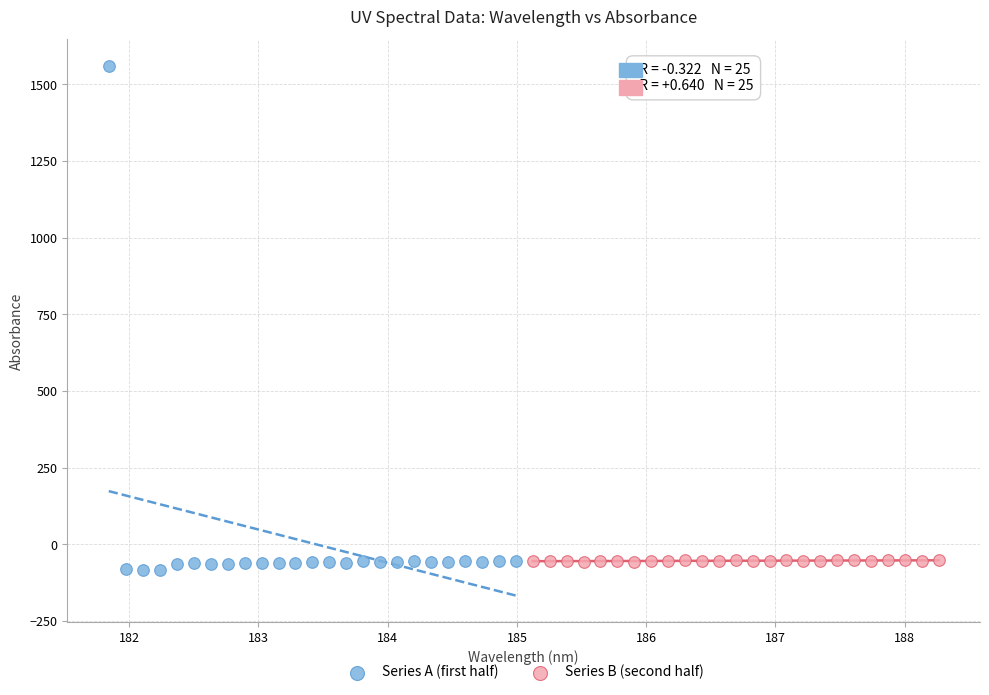

Which series reaches the maximum Y coordinate?

Series A (first half)